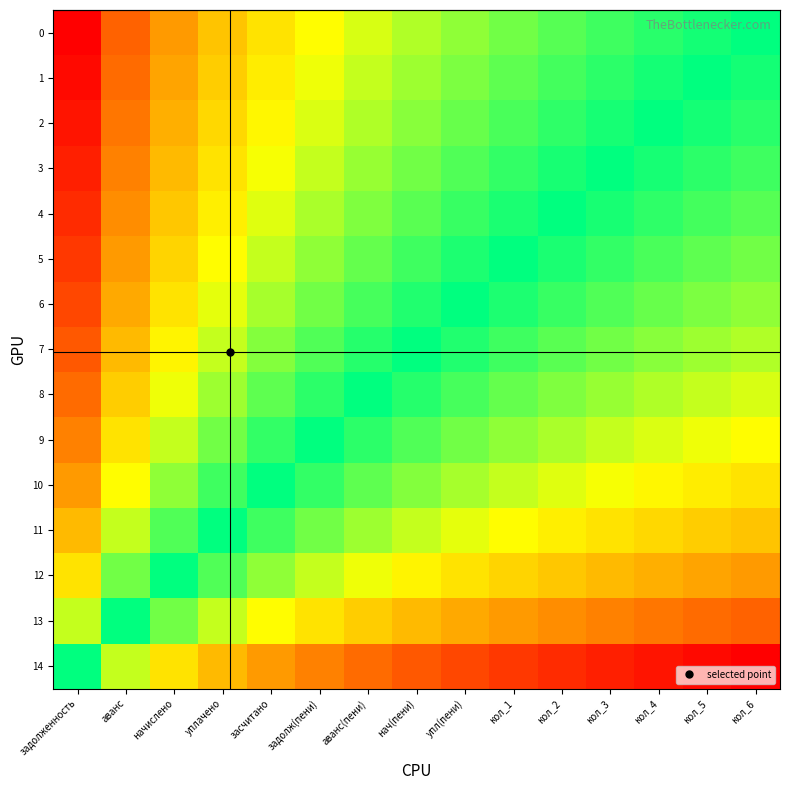

What is the spread (max minus min) of values at упл(пени)?

1.1